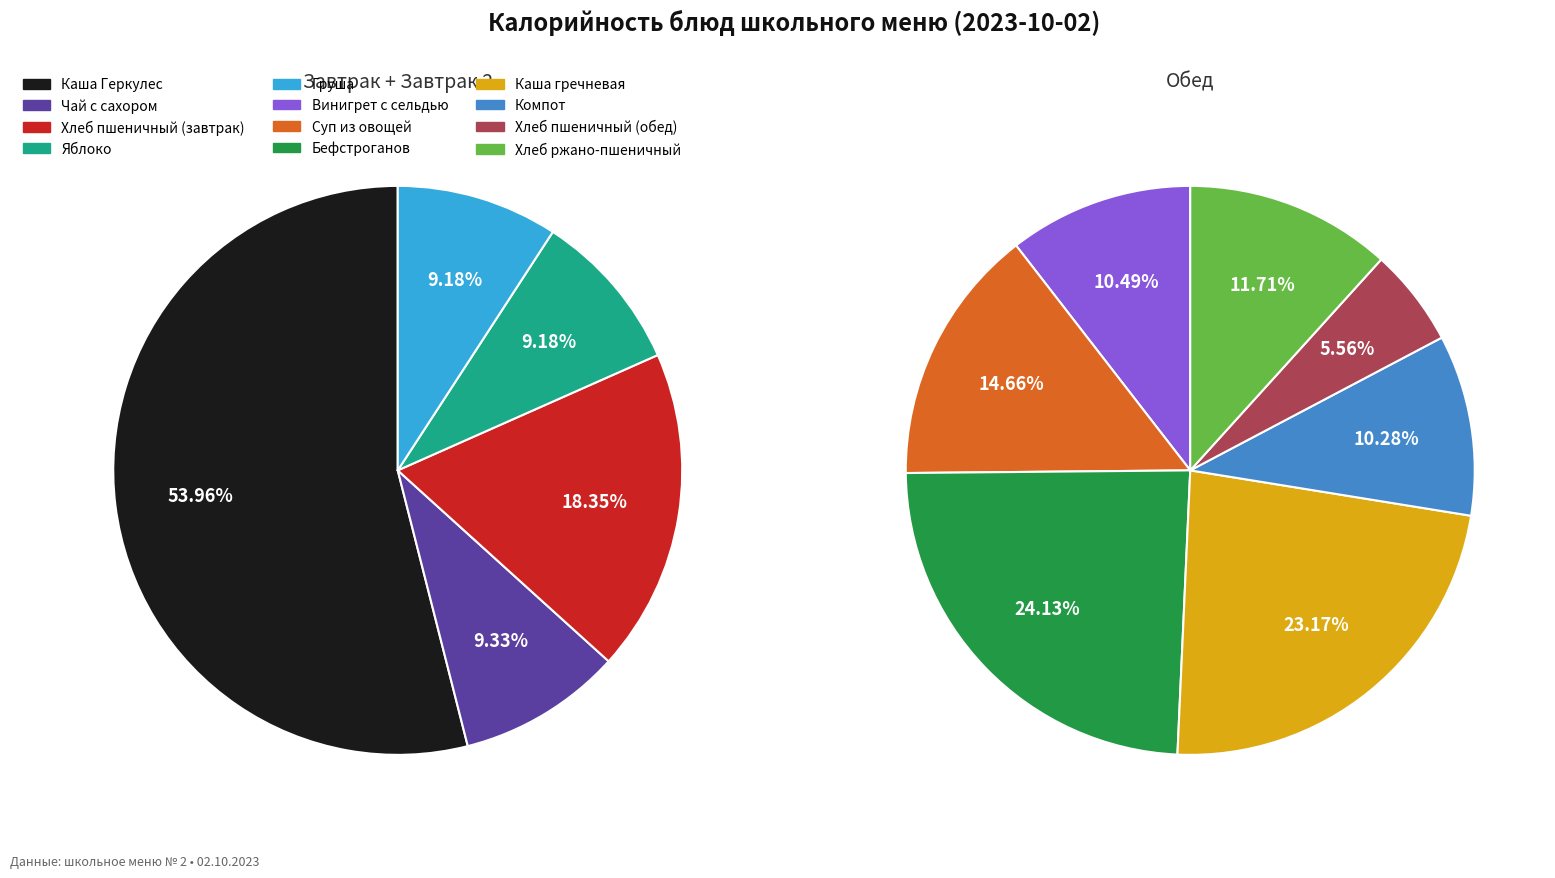

What is the ratio of the value at Винигрет с сельдью to the value at Груша?

1.9